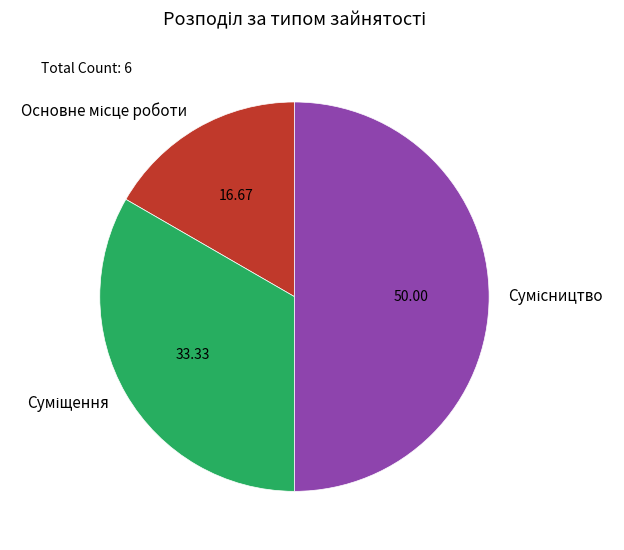

Which has a higher value, Основне місце роботи or Сумісництво?

Сумісництво